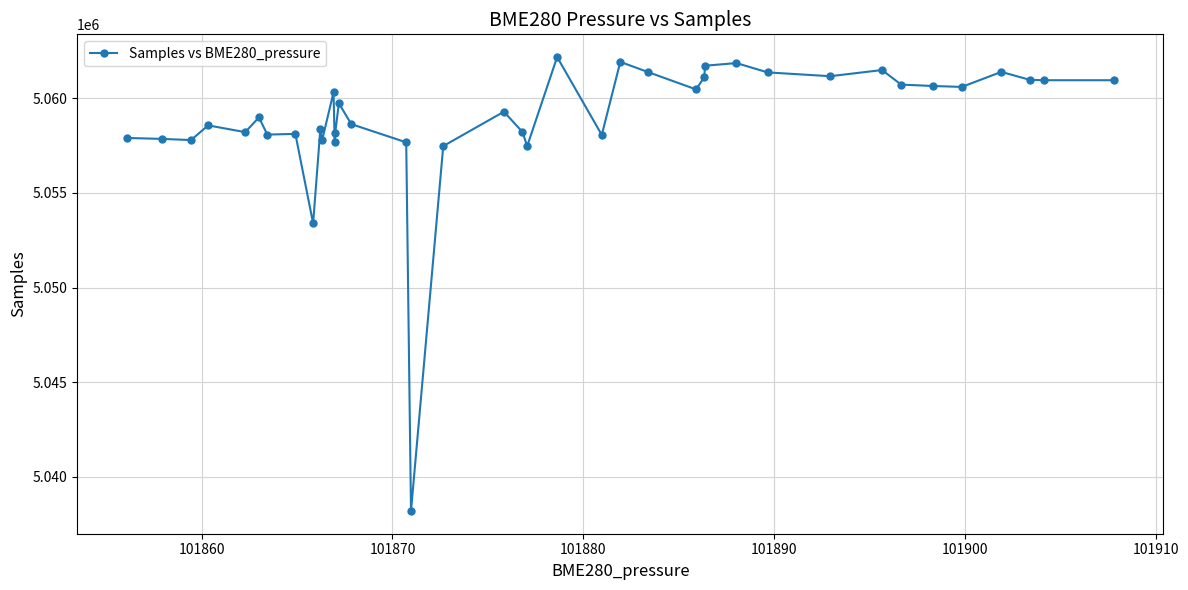

What is the maximum value shown in the chart?

5062187